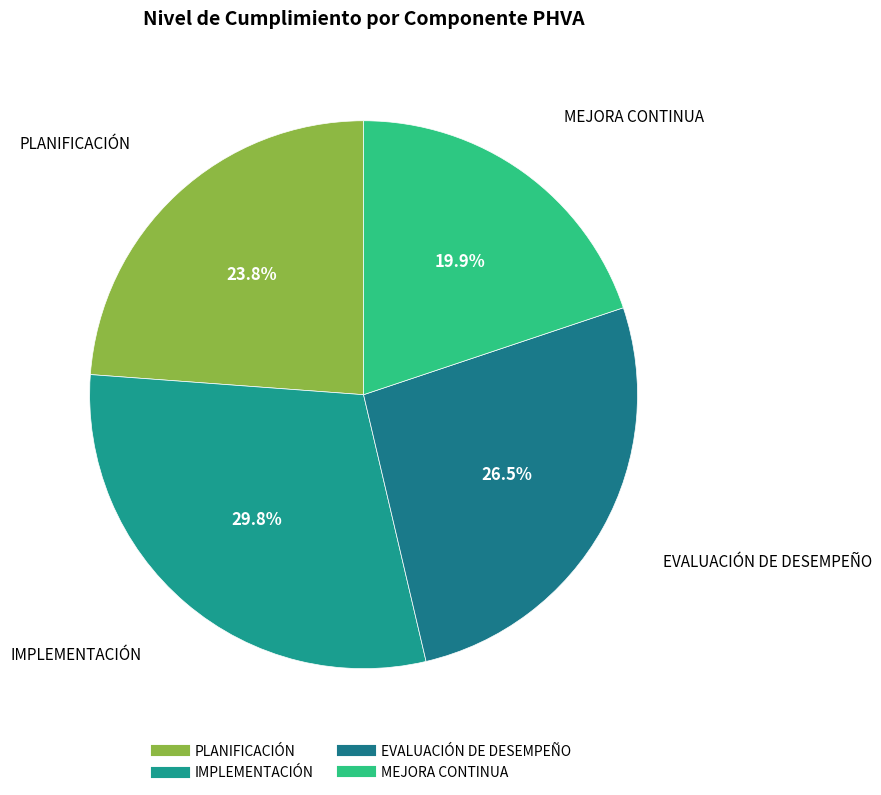

The PLANIFICACIÓN slice represents 24% of the pie. True or false?

True